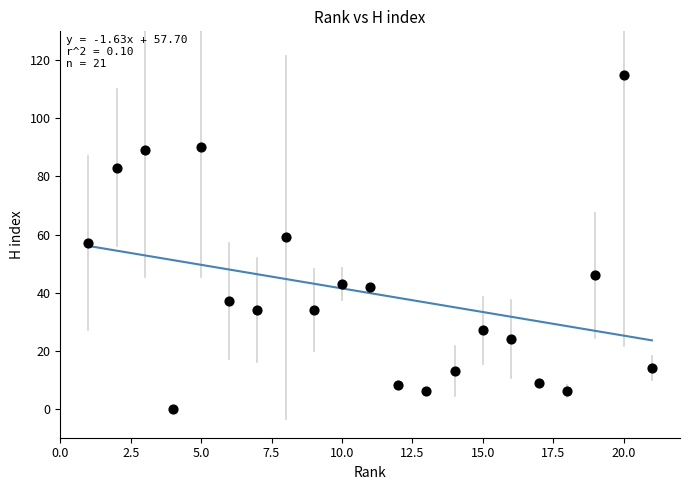

What is the range of X values (max minus min)?

20